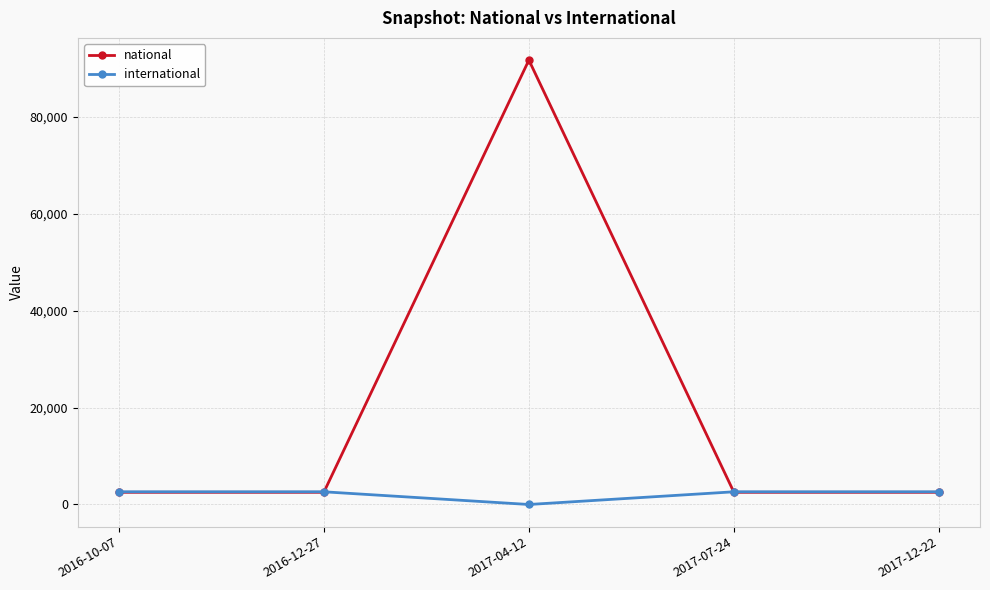

How many intersections are there between national and international?

2